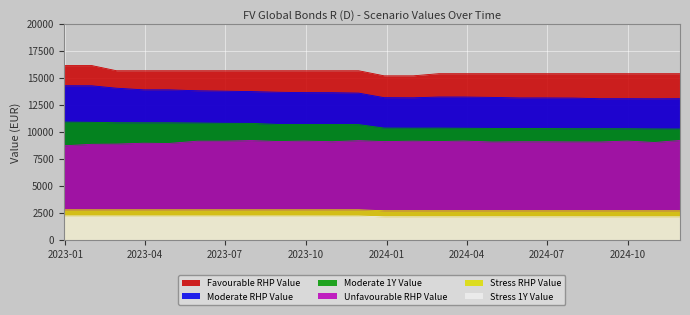

List the labels in order of Stress_RHP_Value value, smallest first.

2024-10-31, 2024-09-30, 2024-11-29, 2024-08-30, 2024-07-31, 2024-05-31, 2024-06-28, 2024-03-28, 2024-02-29, 2024-04-30, 2024-01-31, 2023-12-29, 2023-11-30, 2023-10-31, 2023-06-30, 2023-07-31, 2023-04-28, 2023-05-31, 2023-03-31, 2023-08-31, 2023-09-29, 2023-02-28, 2023-01-31, 2022-12-30